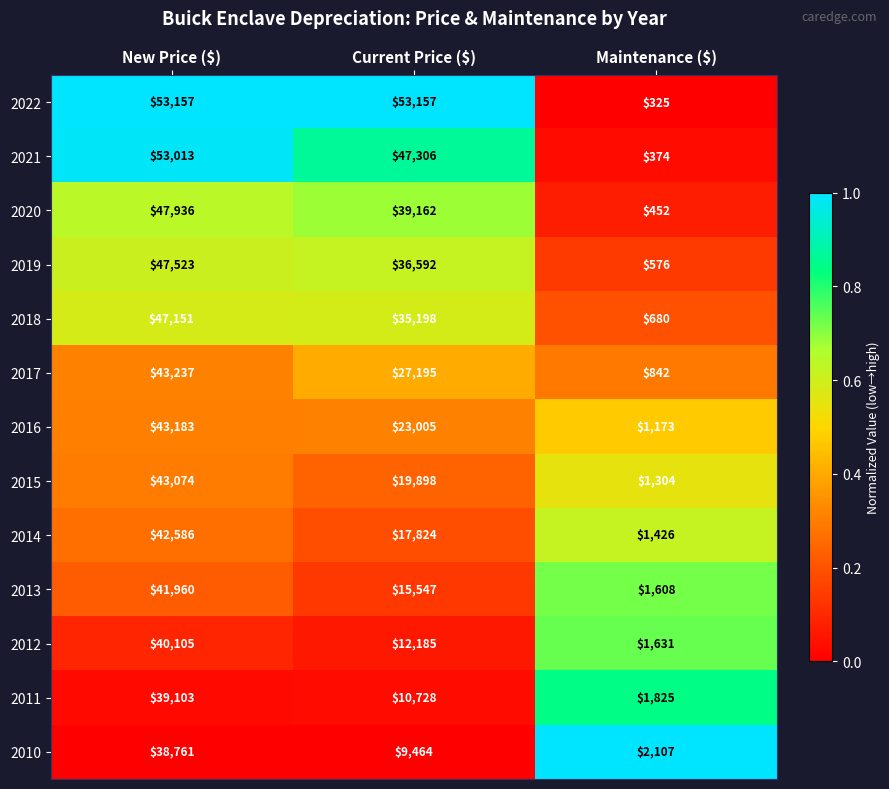

At which label is 2020 closest to 24194?

Current Price ($)